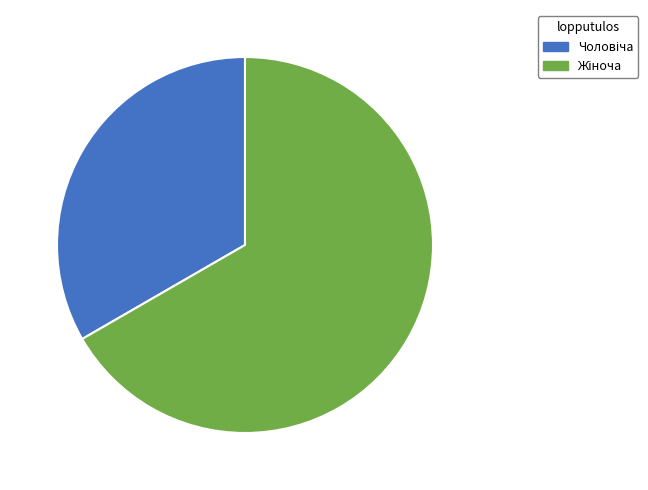

Is there any slice that represents more than half of the pie?

Yes